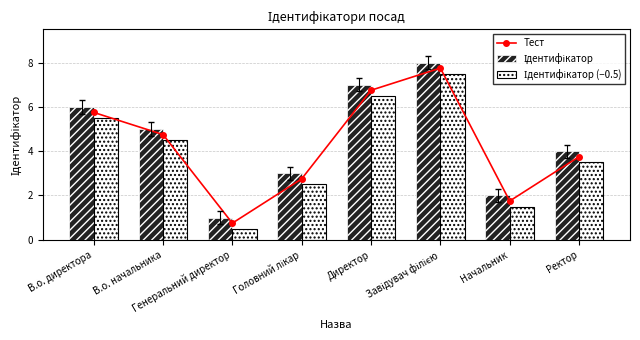

Which series has the largest range (max minus min)?

Тест